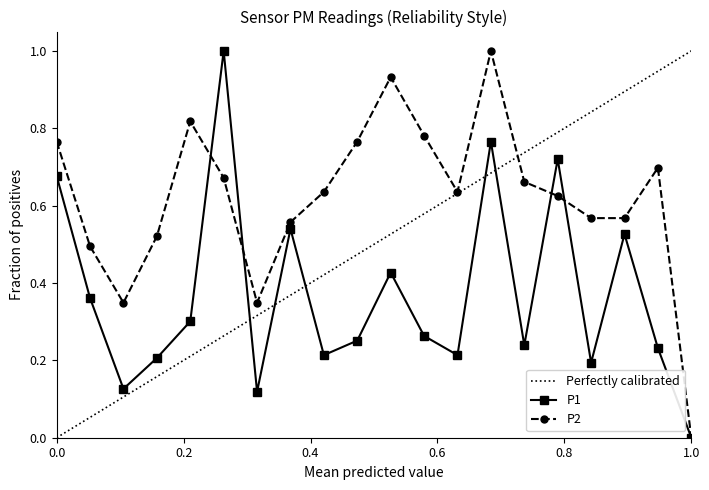

Which category has the lowest value in the P2 series?

1.0